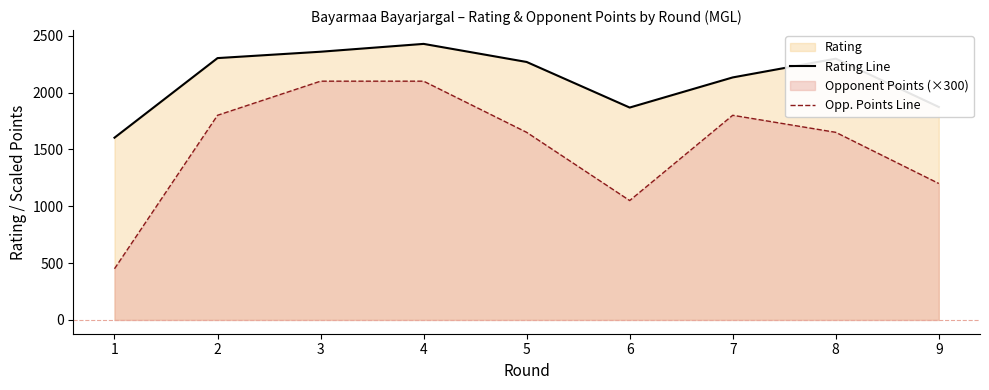

Count the number of categories in the chart.

9